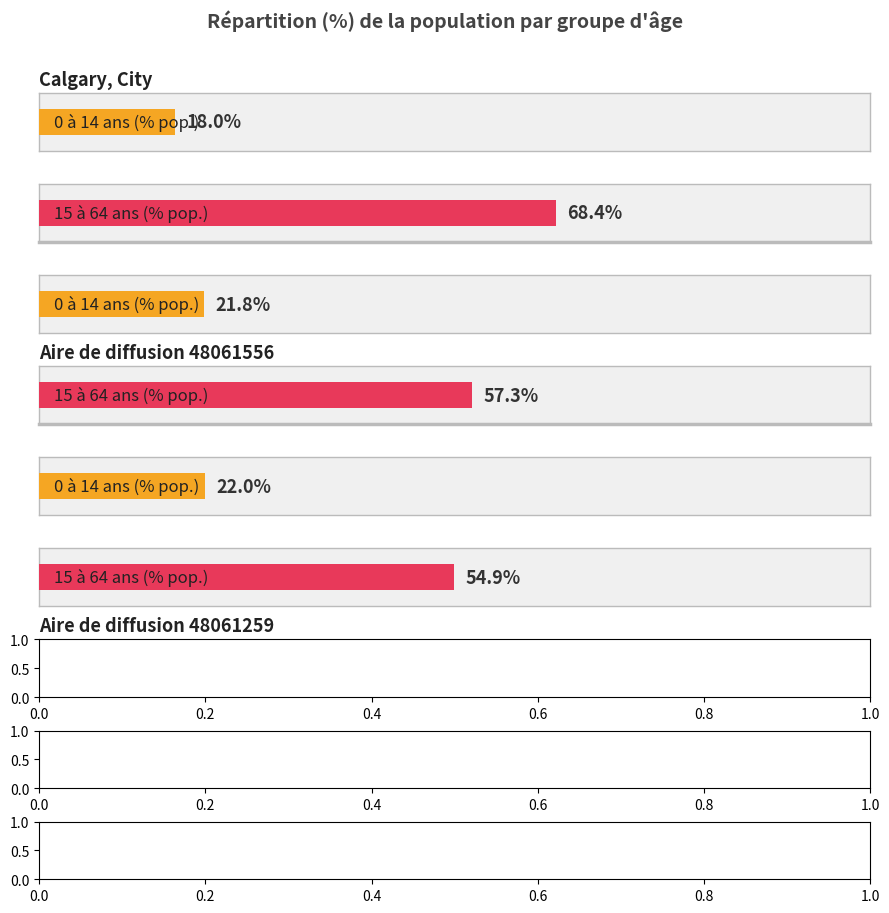

Which series has the largest range (max minus min)?

15 à 64 ans